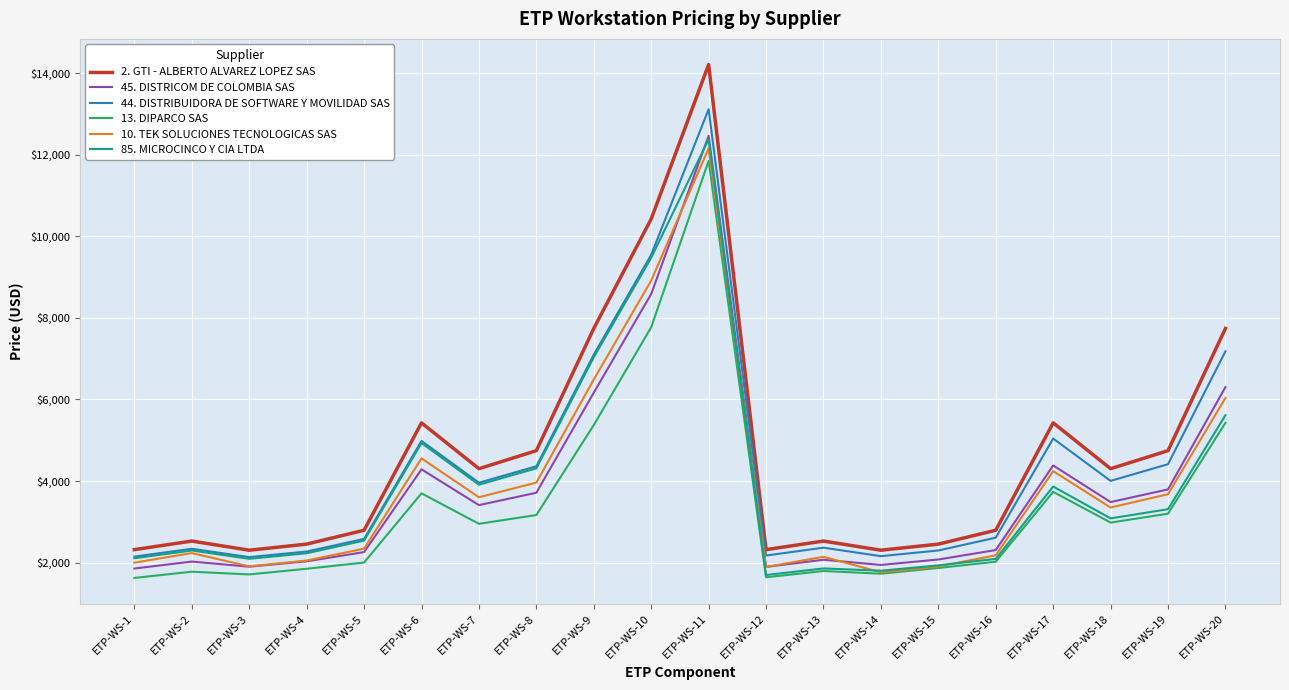

True or false: 13. DIPARCO SAS and 45. DISTRICOM DE COLOMBIA SAS cross at least once.

False